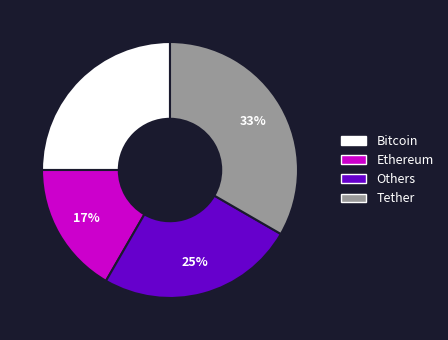

To the nearest percent, what is the average slice percentage?

25%